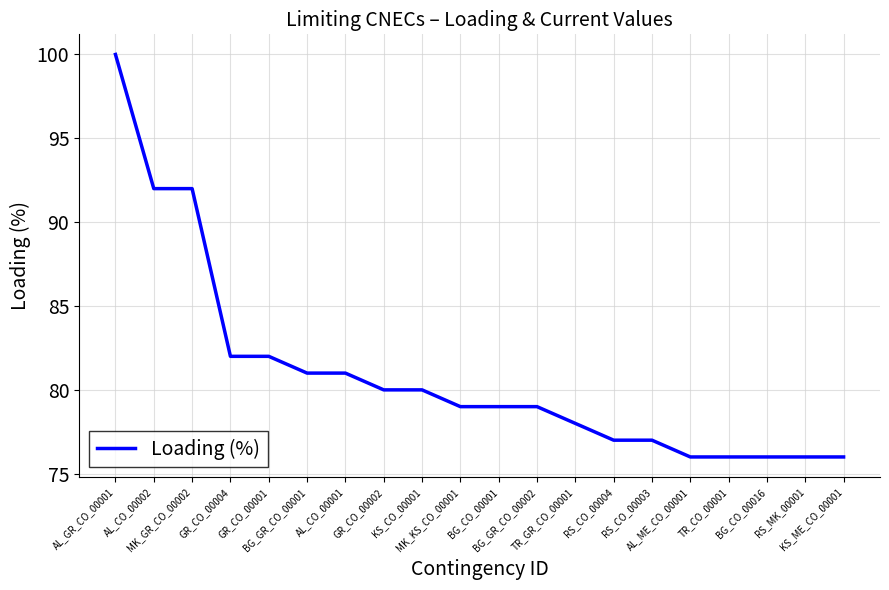

What is the difference between the maximum and minimum values?

24